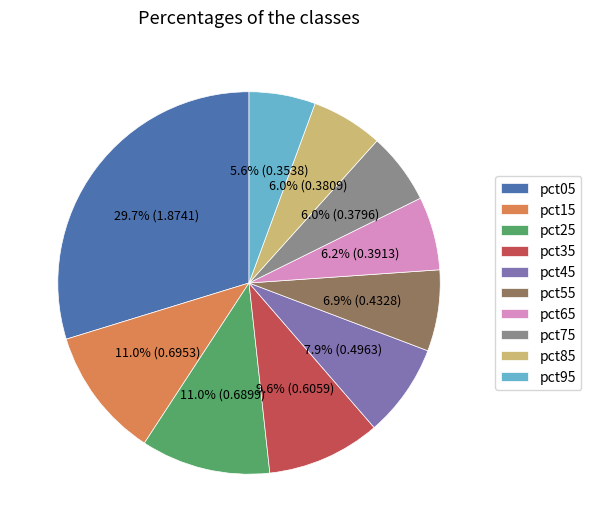

The pct85 slice represents 1% of the pie. True or false?

False